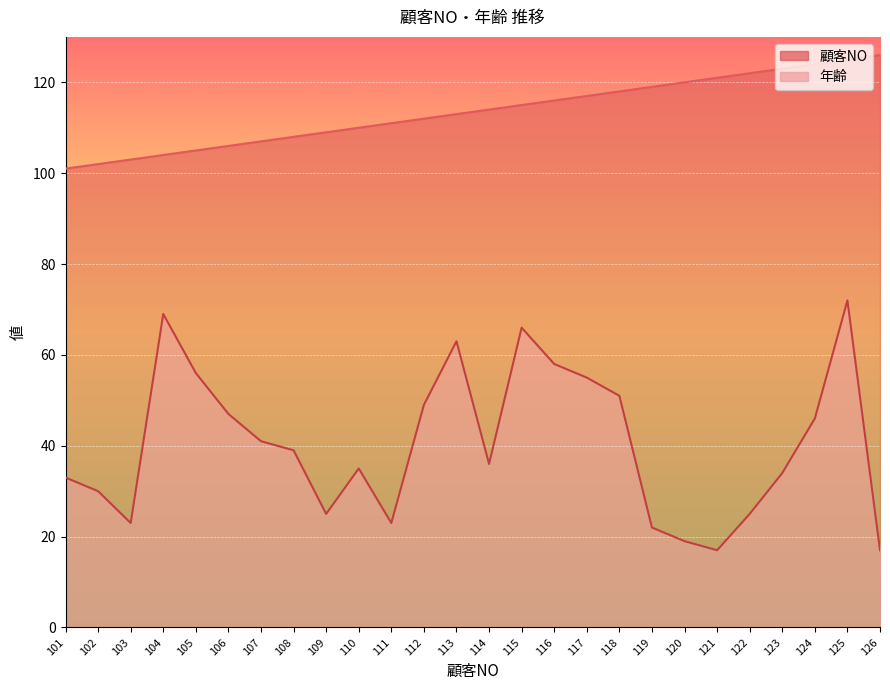

The 年齢 series shows 41 at 111. True or false?

False